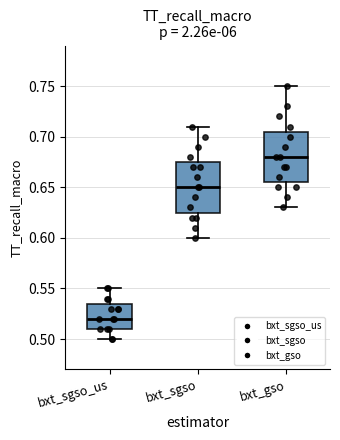

Reading left to right, transcribe this box plot: for each box, give where its median line is, the range the box spans, and where its two whiskers end, as read against the y-axis. The values are not printed on the chart, so give them approximately, as read against the axis.

bxt_sgso_us: median 0.520, box 0.510 to 0.535, whiskers 0.500 to 0.550
bxt_sgso: median 0.650, box 0.625 to 0.675, whiskers 0.600 to 0.710
bxt_gso: median 0.680, box 0.655 to 0.705, whiskers 0.630 to 0.750